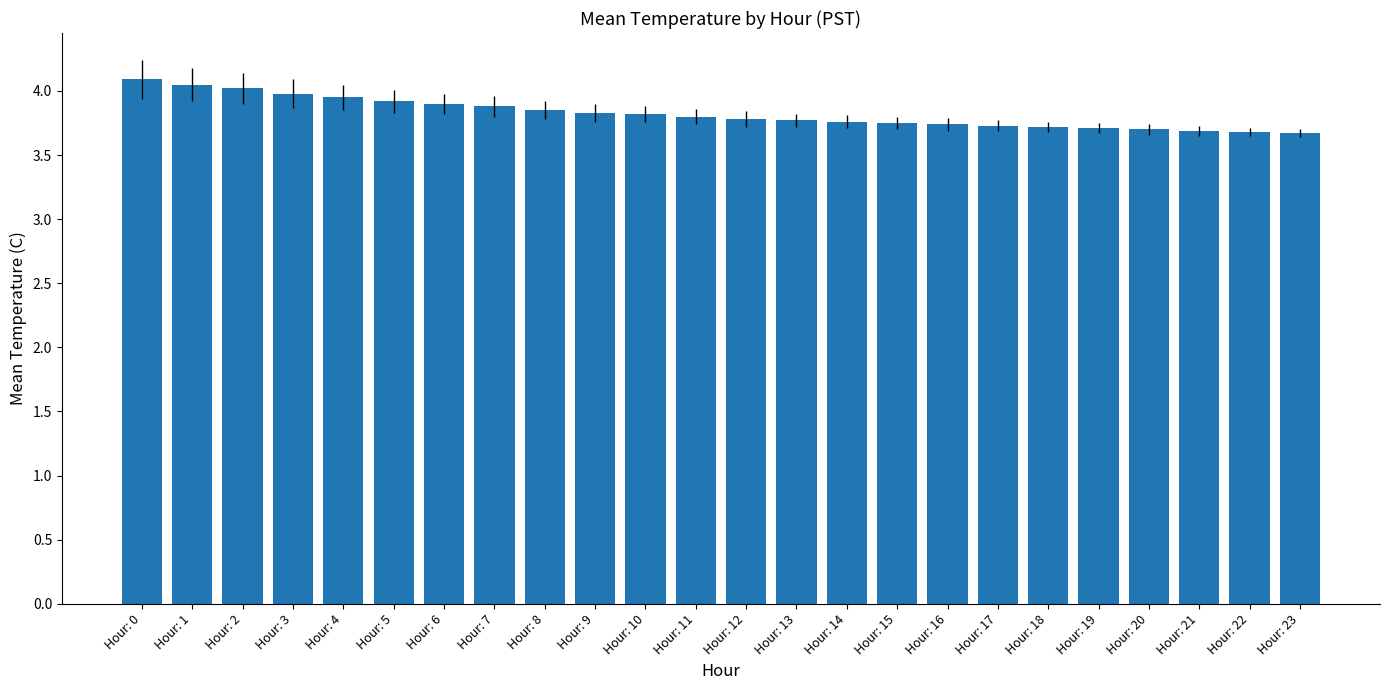

What is the ratio of the value at Hour: 7 to the value at Hour: 11?

1.0